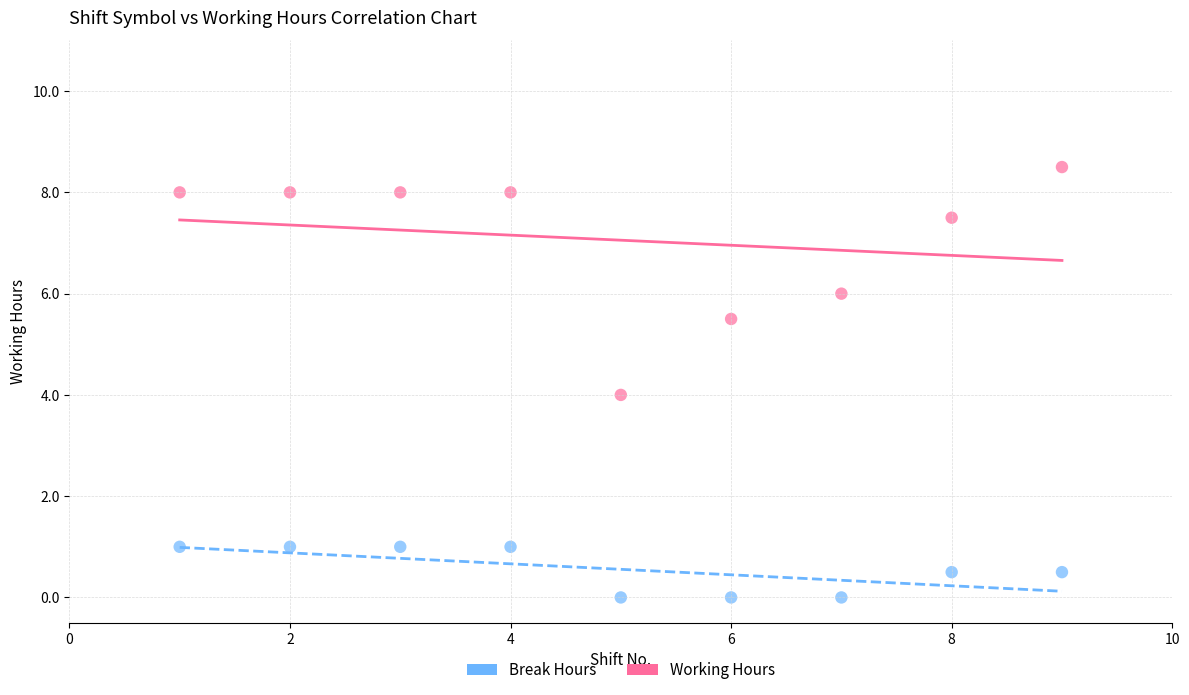

Across all data points, what is the range of X values (max minus min)?

8.0